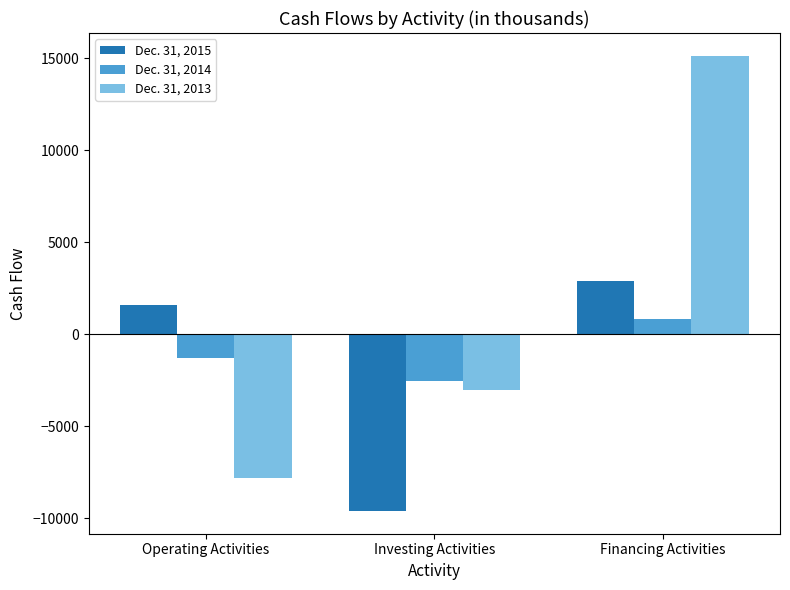

What is the sum of all Dec. 31, 2013 values?

4265